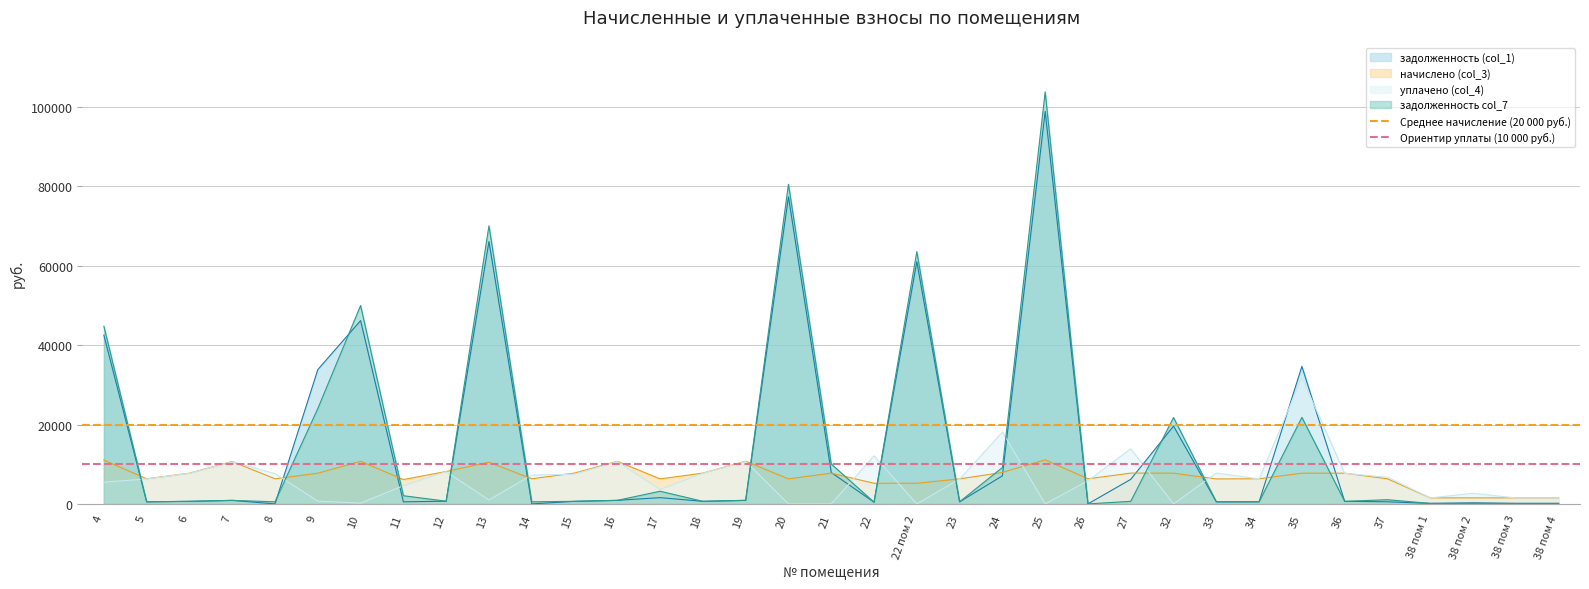

Is the value of Ориентир уплаты (10 000 руб.) at 4 greater than the value of Среднее начисление (20 000 руб.) at 5?

No